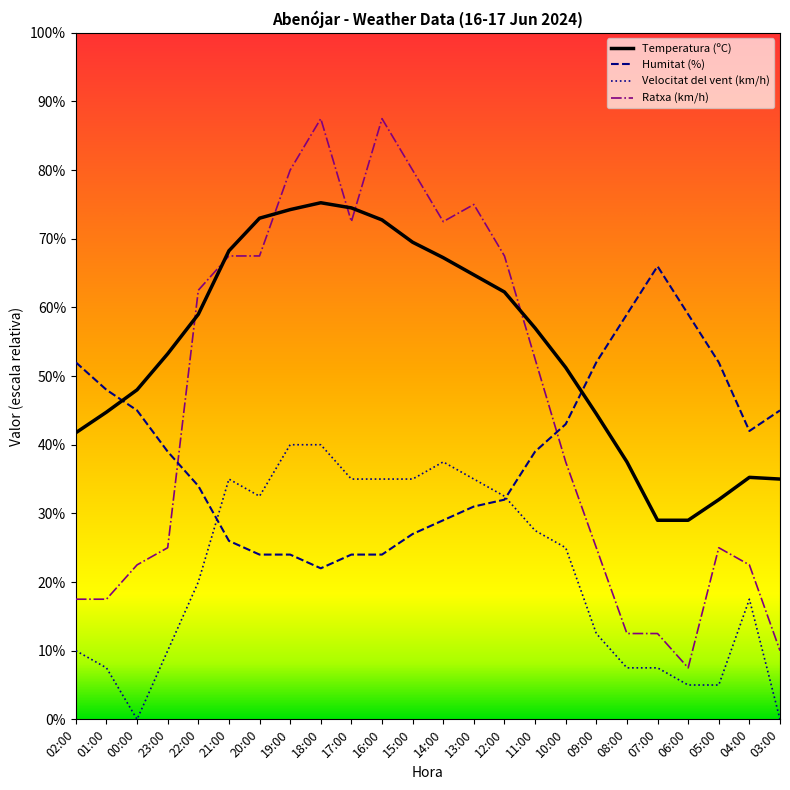

Which series has the largest range (max minus min)?

Ratxa (km/h)